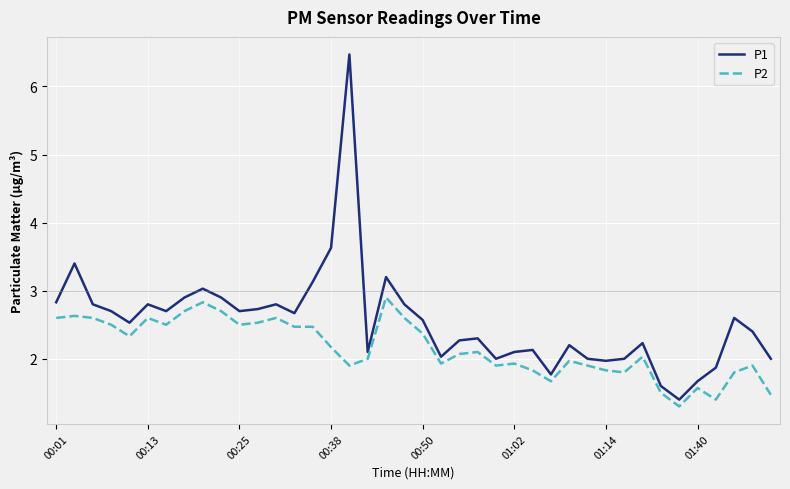

What is the difference between the maximum and minimum values in the P2 series?

1.6